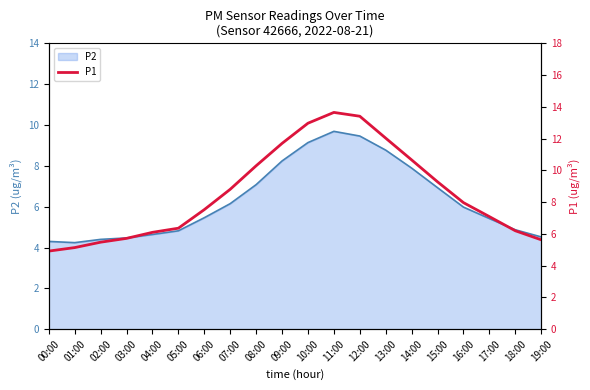

What position from the left is 03:00?

4